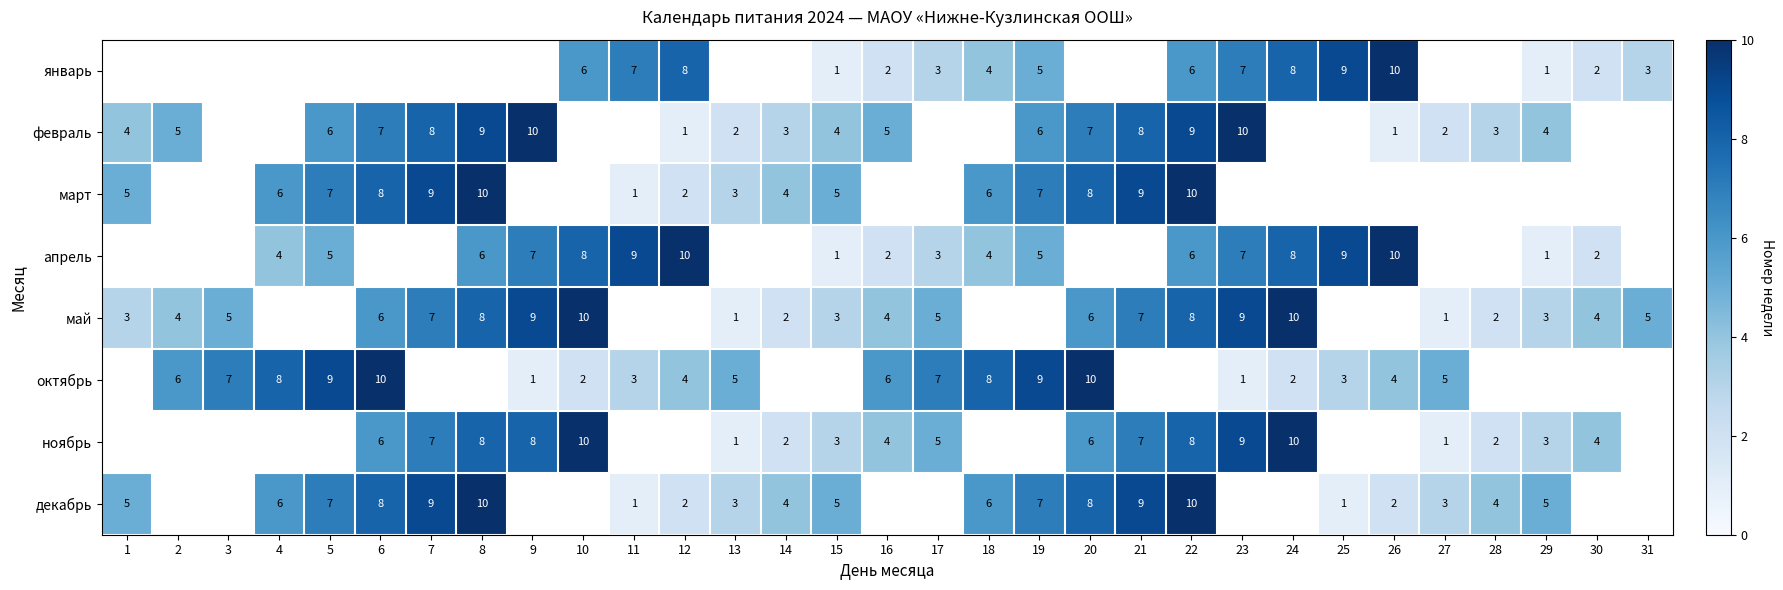

What is the sum of the декабрь values at 14 and 12?

6